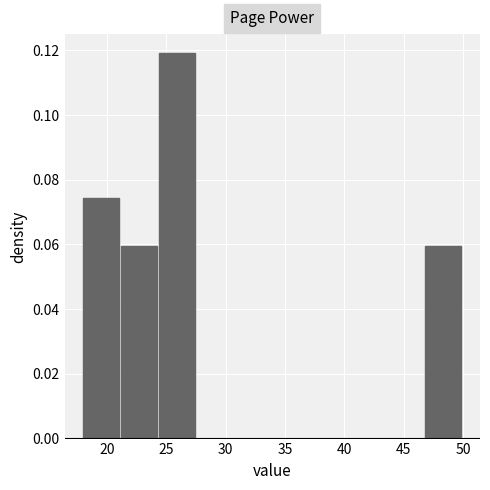

Reading left to right, transcribe this chart: for each bar, give the range it covers on the x-axis and its height. Neither the bar edges nor the heights are printed on the chart, so give them approximately, as read against the axes.

18.0 to 21.2: 0.074
21.2 to 24.4: 0.060
24.4 to 27.6: 0.120
27.6 to 30.8: 0
30.8 to 34.0: 0
34.0 to 37.2: 0
37.2 to 40.4: 0
40.4 to 43.6: 0
43.6 to 46.8: 0
46.8 to 50.0: 0.060